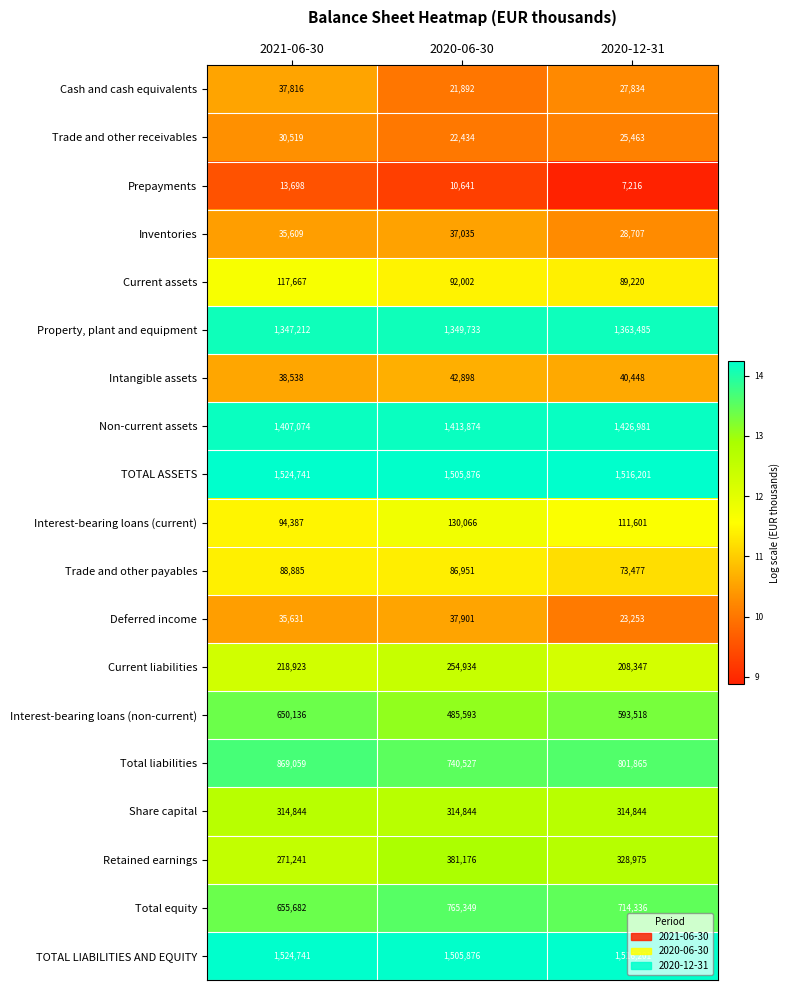

Between 2021-06-30 and 2020-12-31, which series saw the biggest shift?

Total liabilities